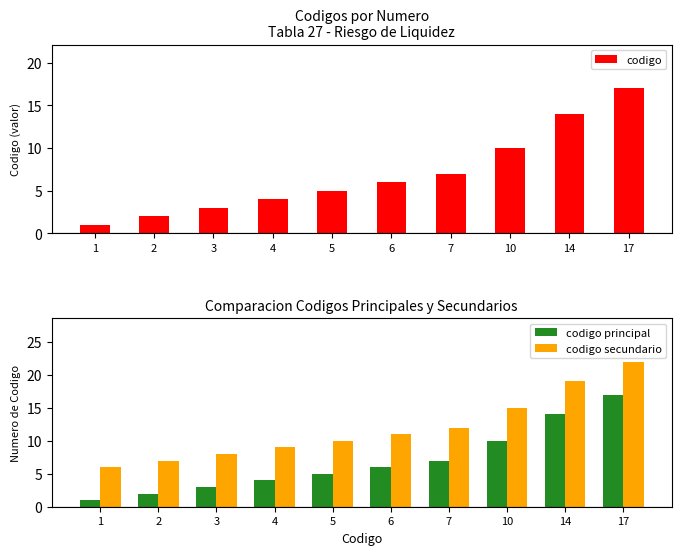

How many series are shown in this chart?

3